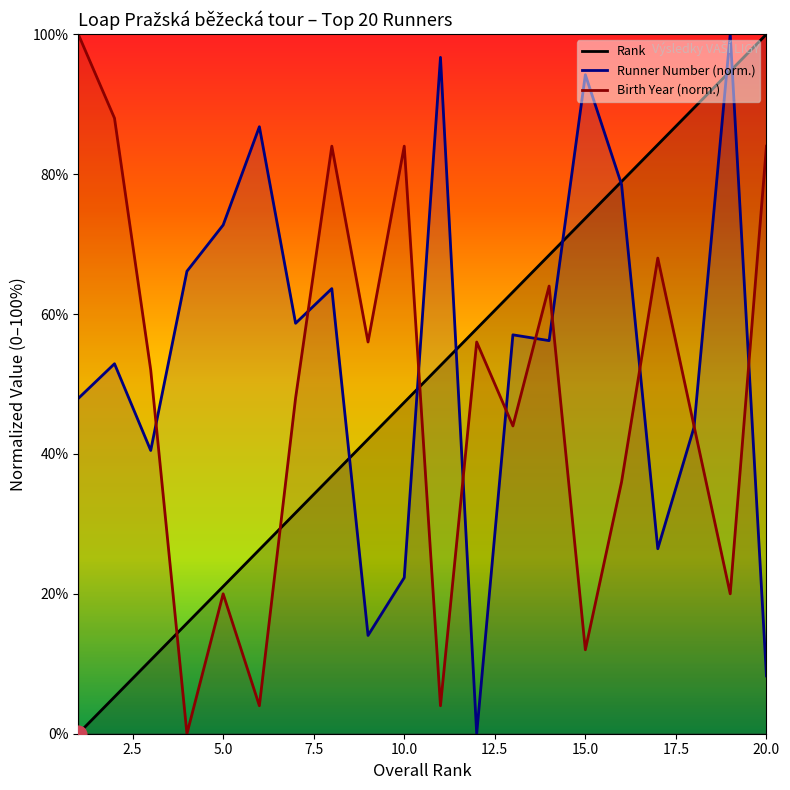

What is the spread (max minus min) of values at 3?

41.5